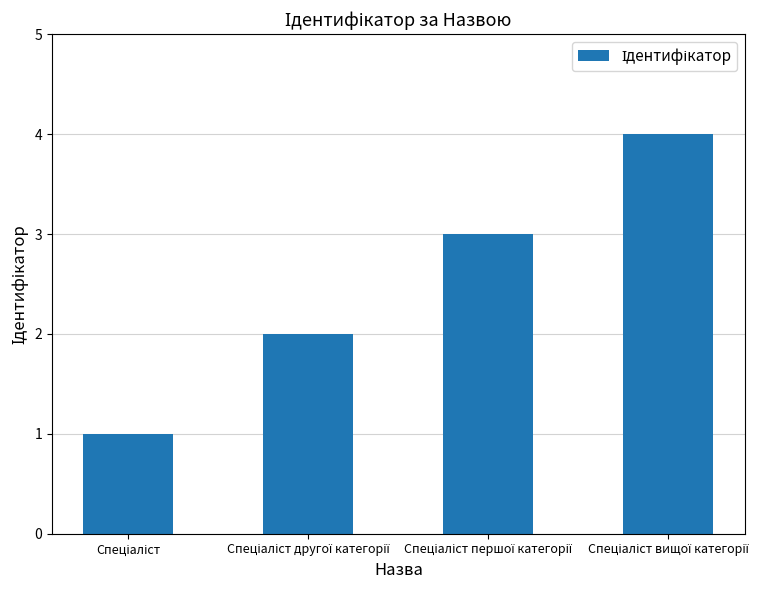

Count the number of data series in this chart.

1